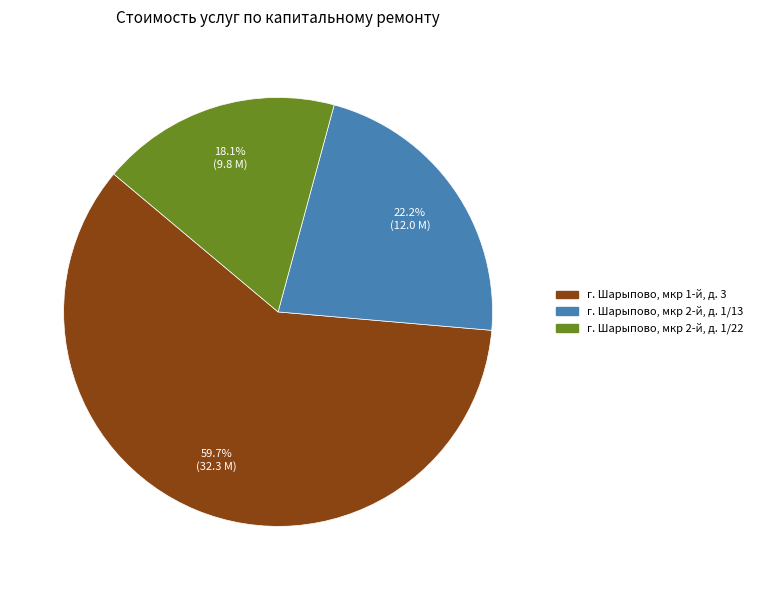

How many segments does this pie chart have?

3